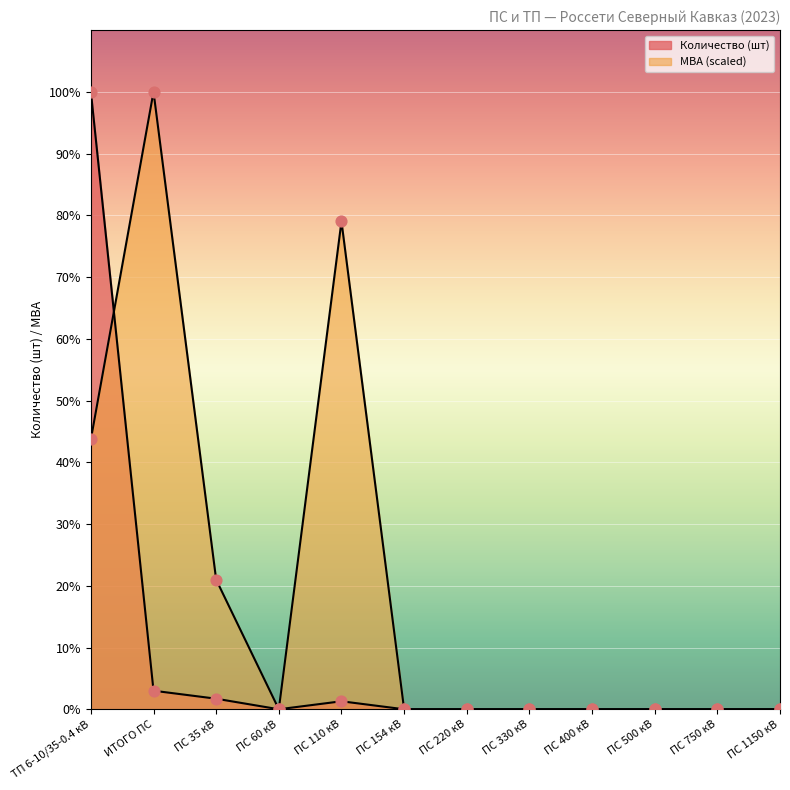

Which series has the largest Y range (max minus min)?

Количество (шт)